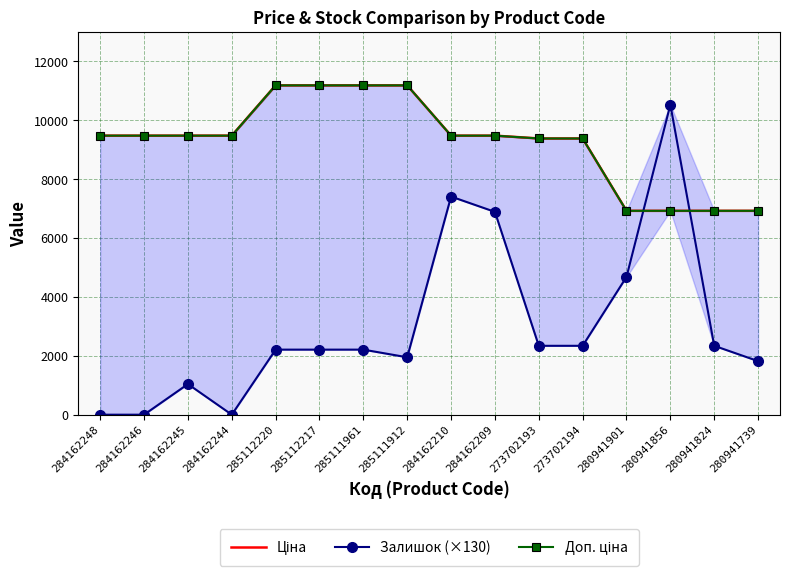

What is the value of the Доп. ціна point at the 4th from the left?

9480.1